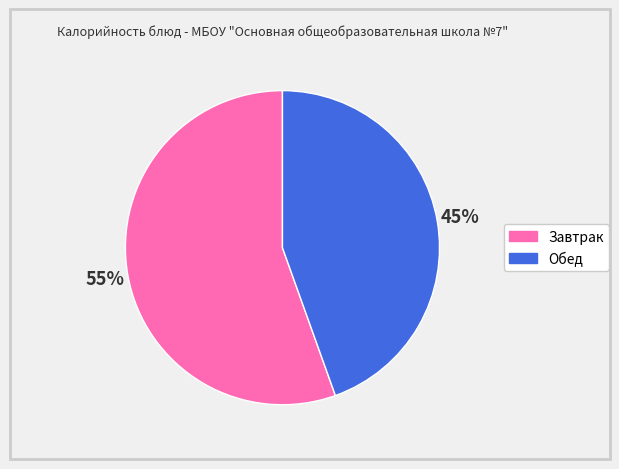

Does any single category account for the majority?

Yes